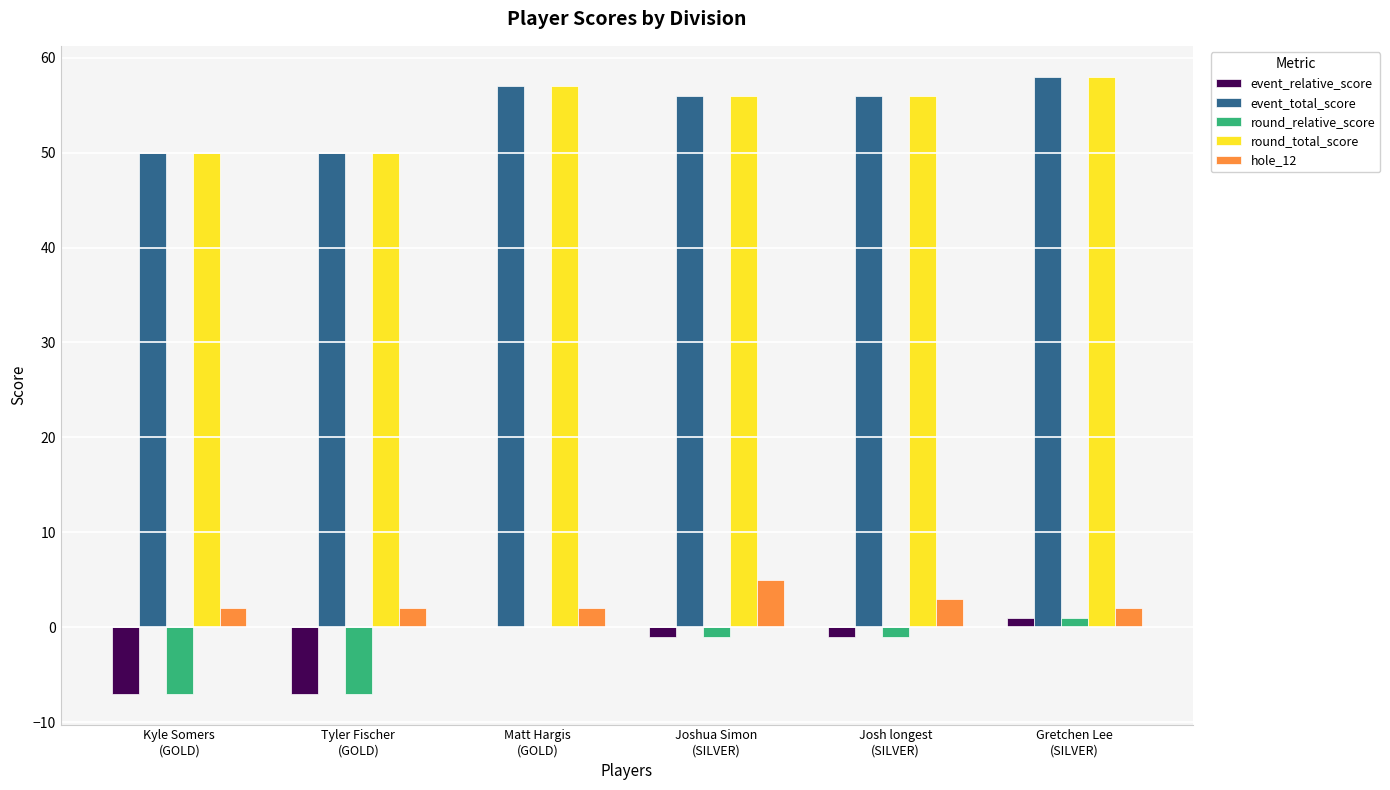

Reading right to left, list all the values displayed in this chart.

event_relative_score: 1	-1	-1	0	-7	-7
event_total_score: 58	56	56	57	50	50
round_relative_score: 1	-1	-1	0	-7	-7
round_total_score: 58	56	56	57	50	50
hole_12: 2	3	5	2	2	2